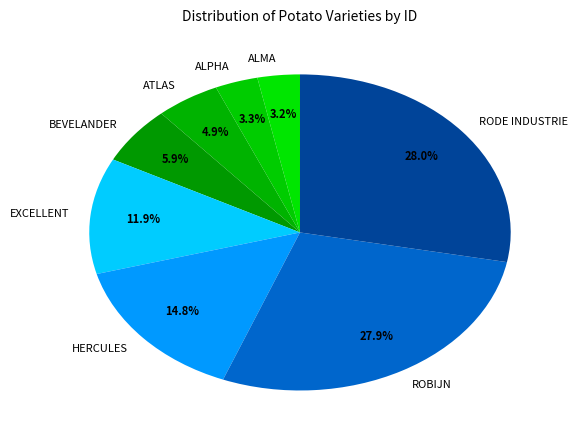

What is the total percentage of ATLAS and ALPHA?

8.2%